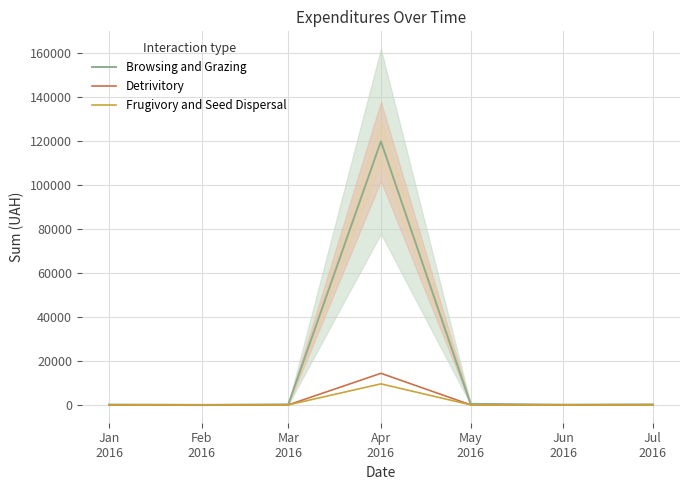

The value of Browsing and Grazing at Mar
2016 is 270.0. True or false?

True